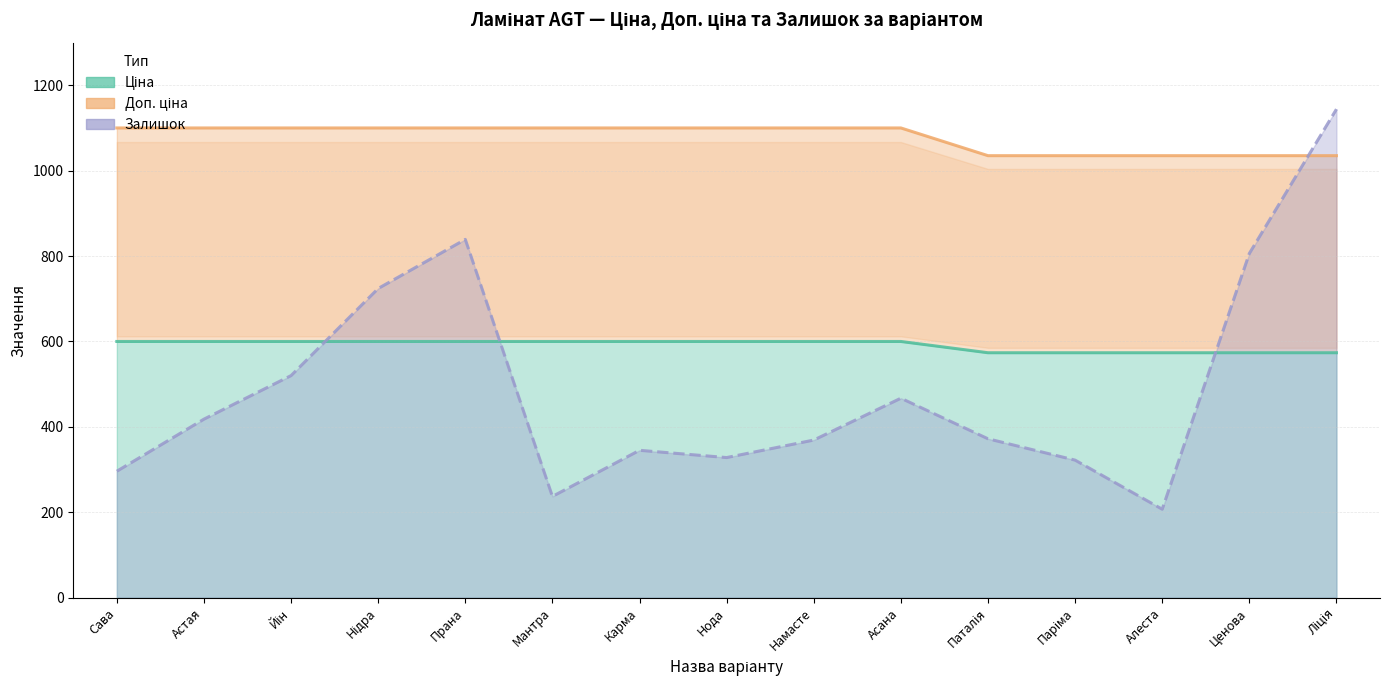

Is it true that Залишок equals 369.0 at Намасте?

True